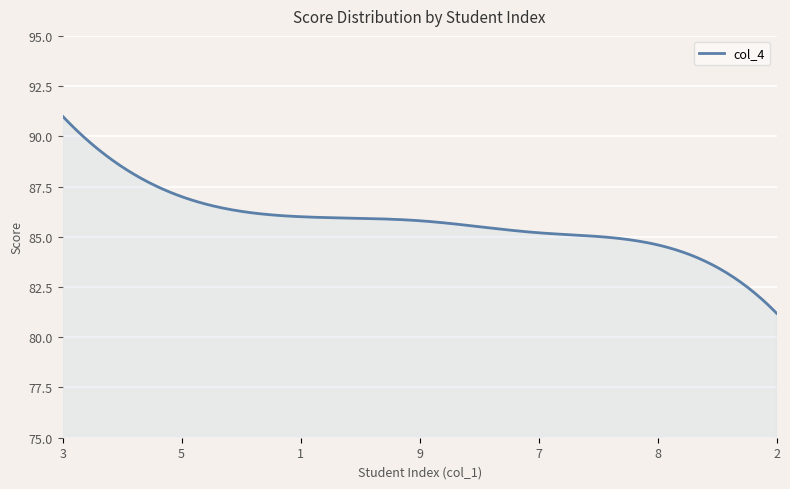

What is the greatest value displayed?

91.0